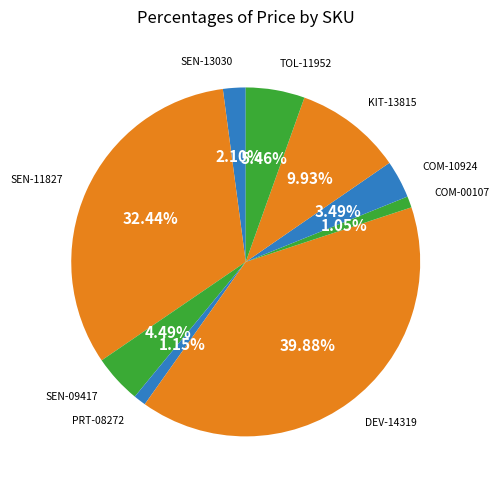

To the nearest percent, what percentage of the pie is COM-10924?

3%